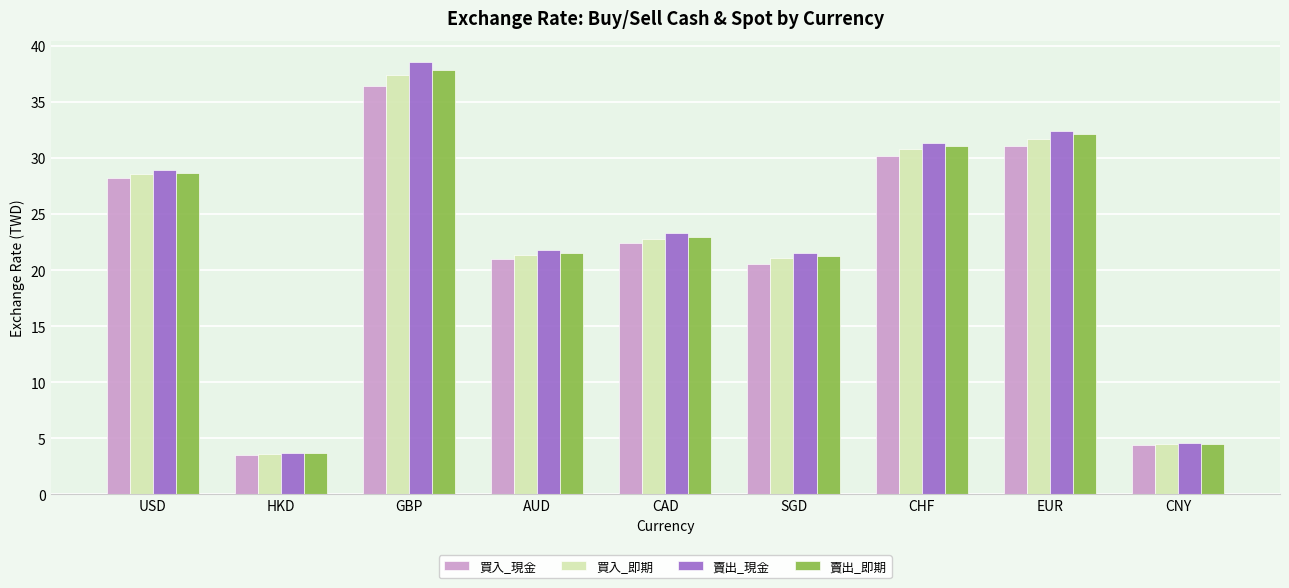

What is the difference between the 賣出_即期 values at USD and CAD?

5.7